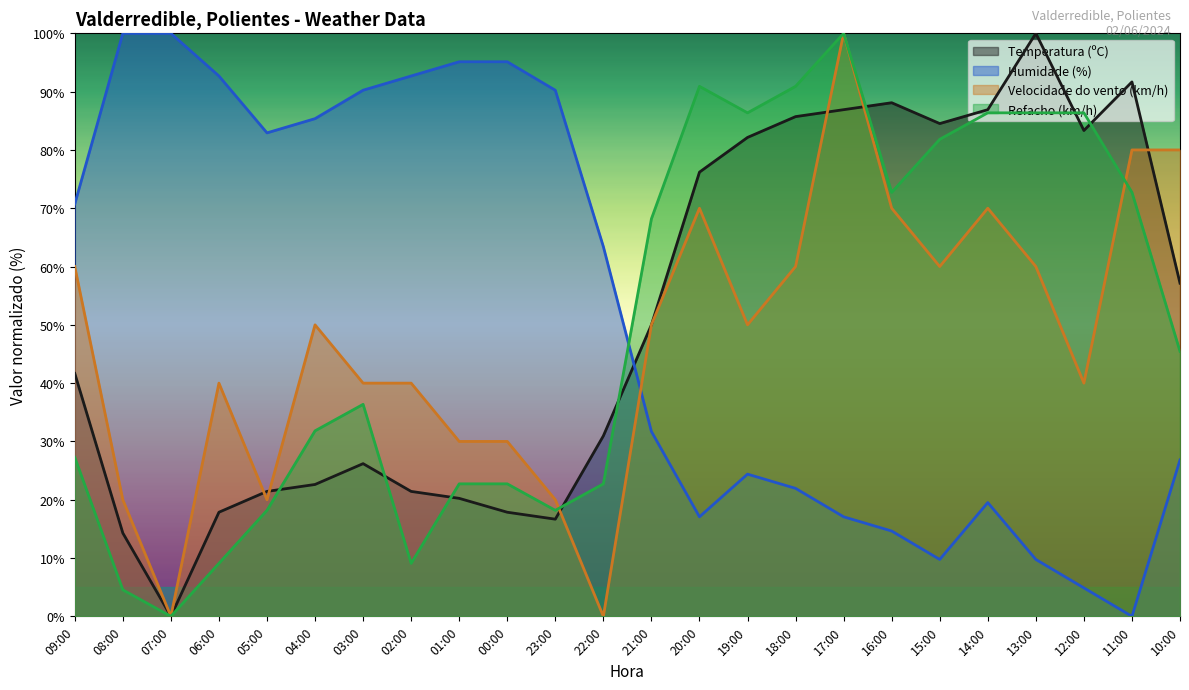

How many values in the Velocidade do vento (km/h) series are below 50?

11